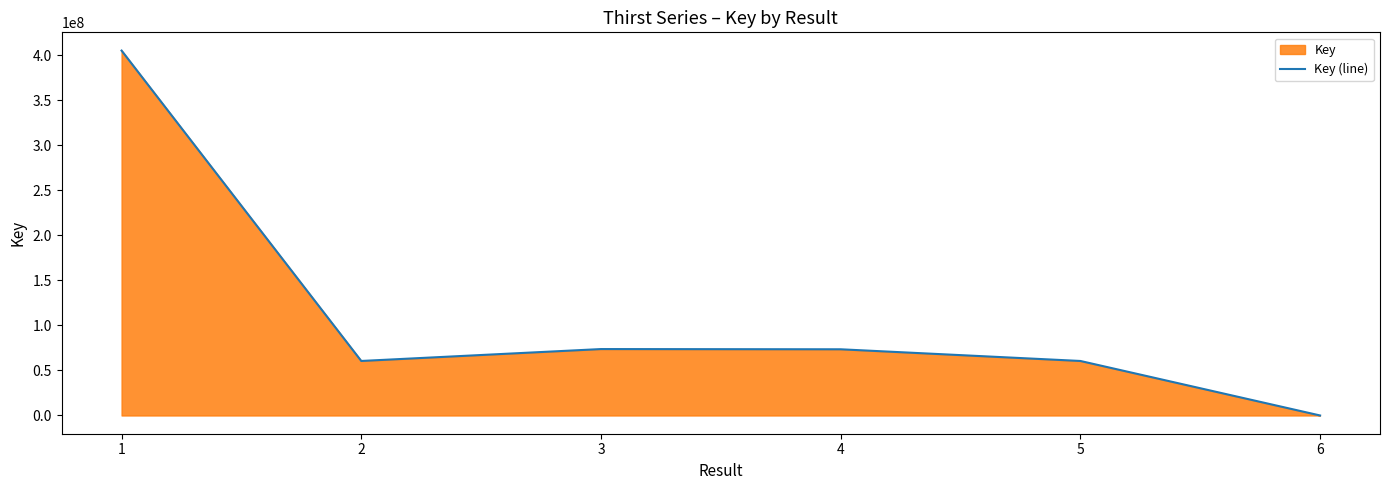

How many lines are shown in the chart?

1